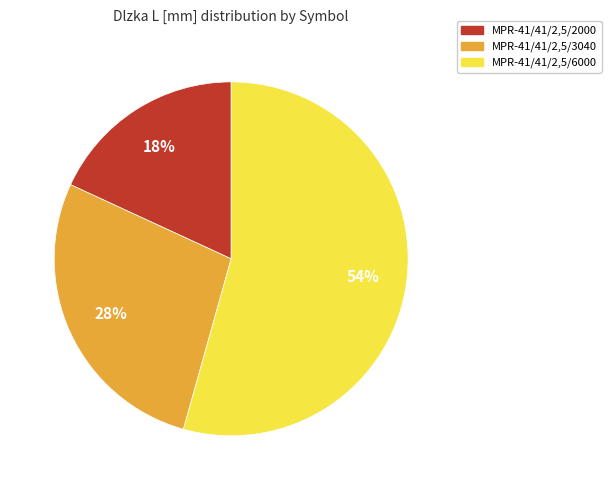

Rank the categories by value from lowest to highest.

MPR-41/41/2,5/2000, MPR-41/41/2,5/3040, MPR-41/41/2,5/6000